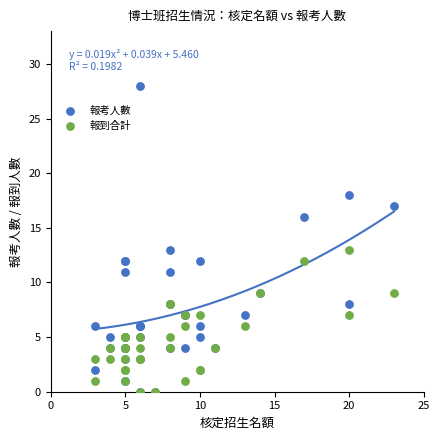

What are all the series names shown in the legend?

報考人數, 報到合計